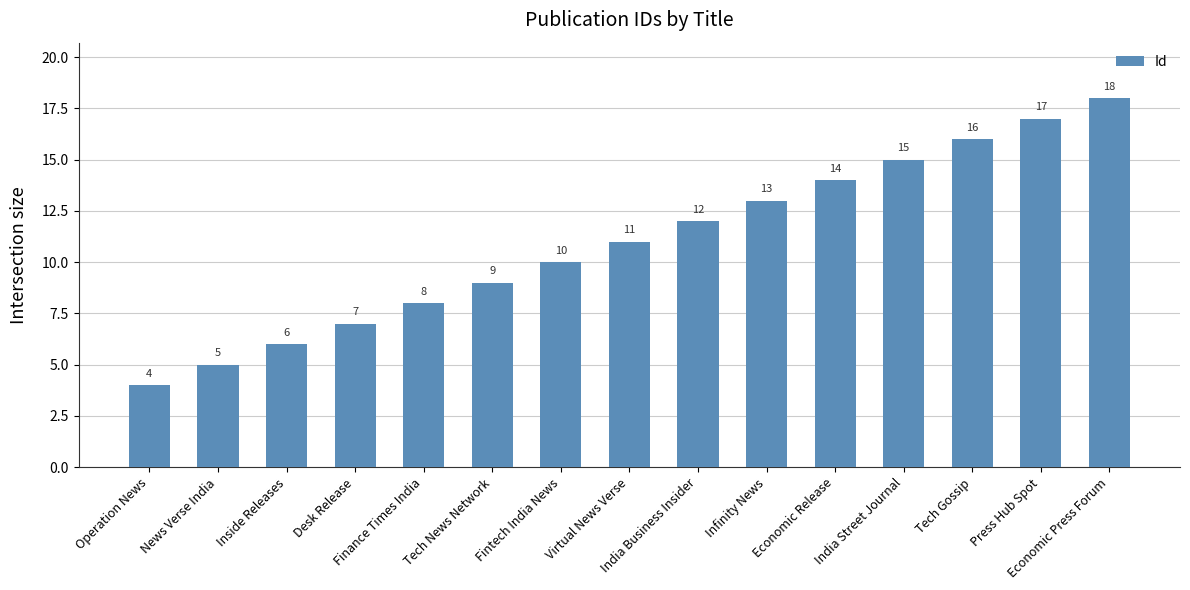

Reading left to right, extract all data points from this chart.

4	5	6	7	8	9	10	11	12	13	14	15	16	17	18